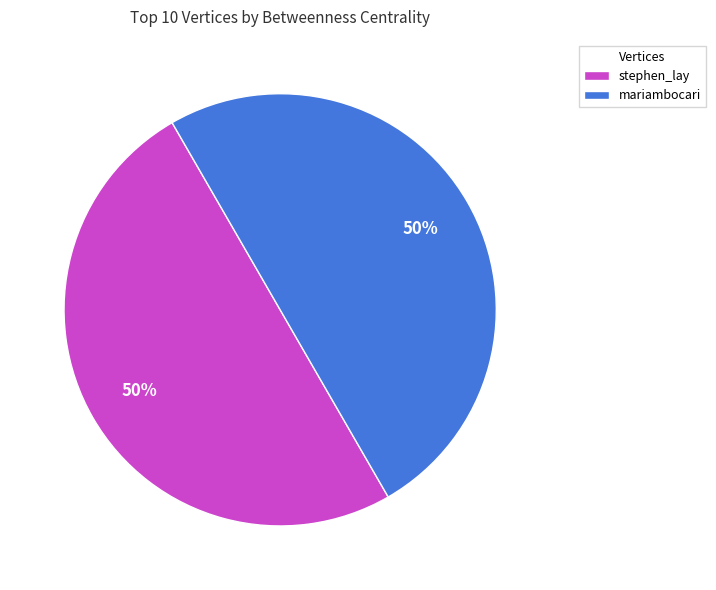

What is the ratio of the value at stephen_lay to the value at mariambocari?

1.0